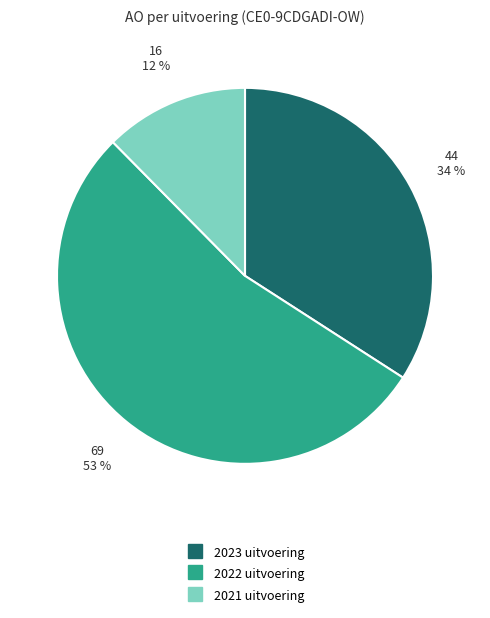

Combined, do 2023 uitvoering and 2022 uitvoering account for over 50%?

Yes